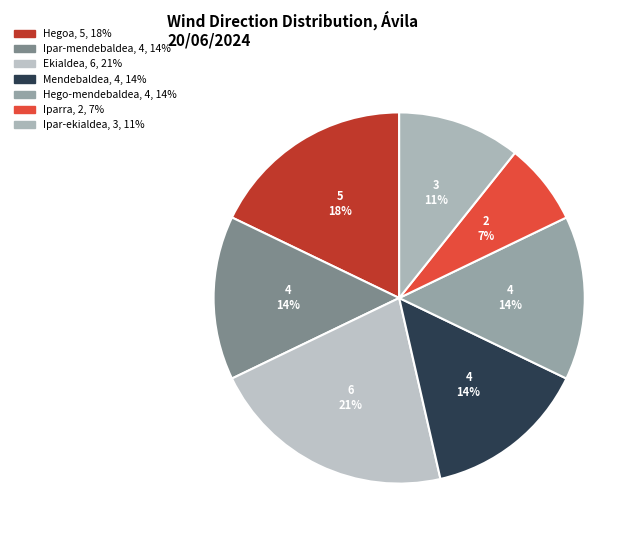

To the nearest percent, what is the difference between the largest and smallest slice percentages?

14%